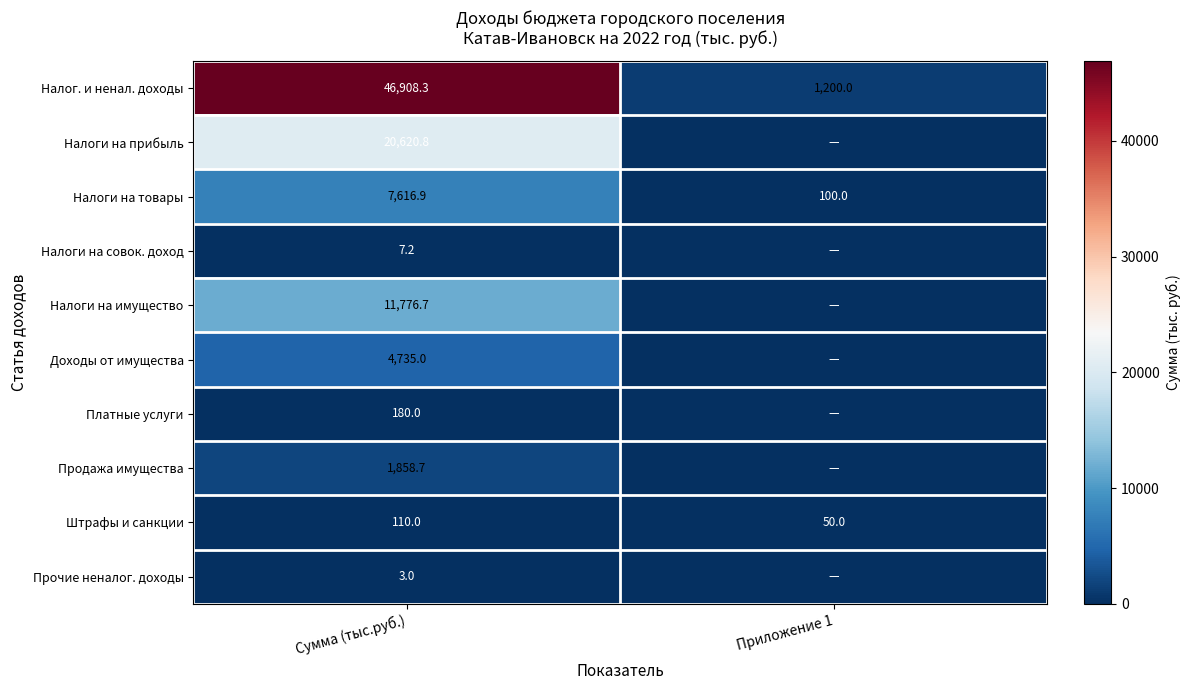

What is the difference between the Налог. и ненал. доходы values at Приложение 1 and Сумма (тыс.руб.)?

45708.3